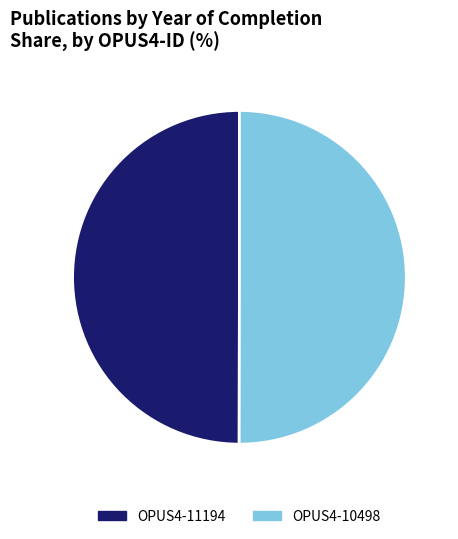

The OPUS4-10498 slice represents 36% of the pie. True or false?

False